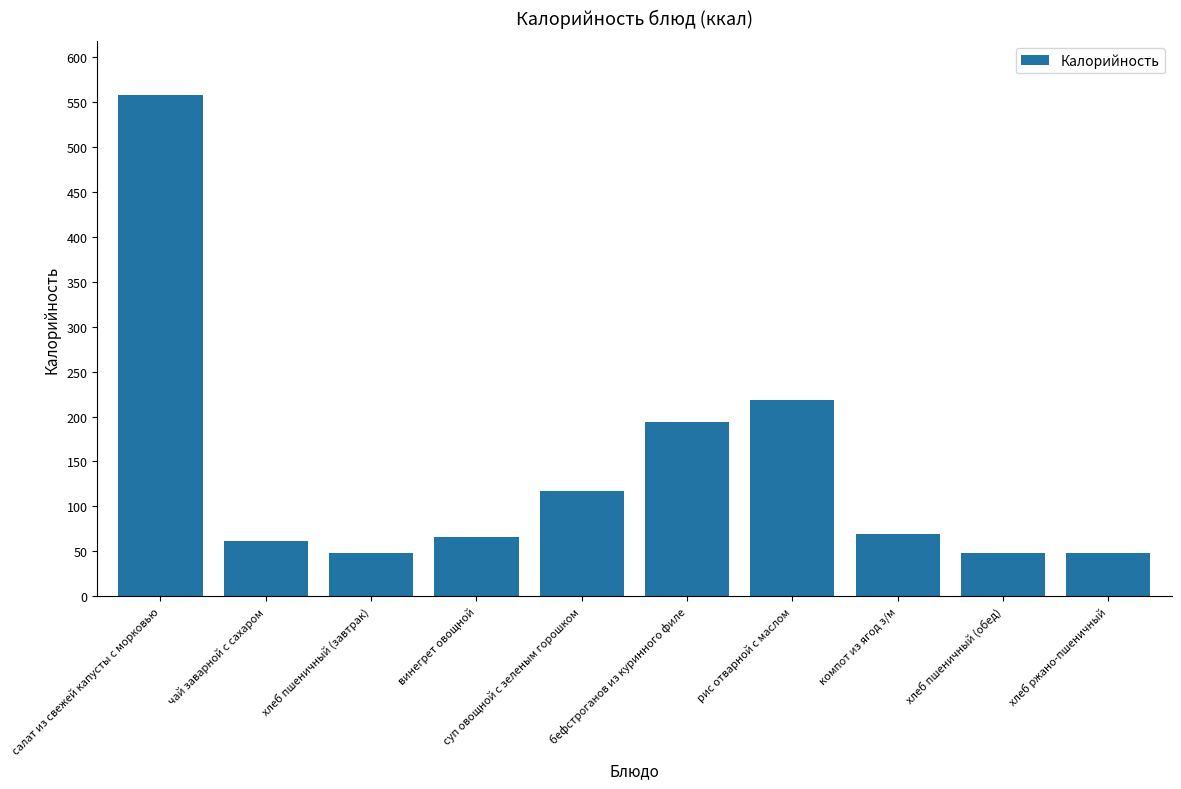

Is it true that the value at бефстроганов из куринного филе is 194?

True